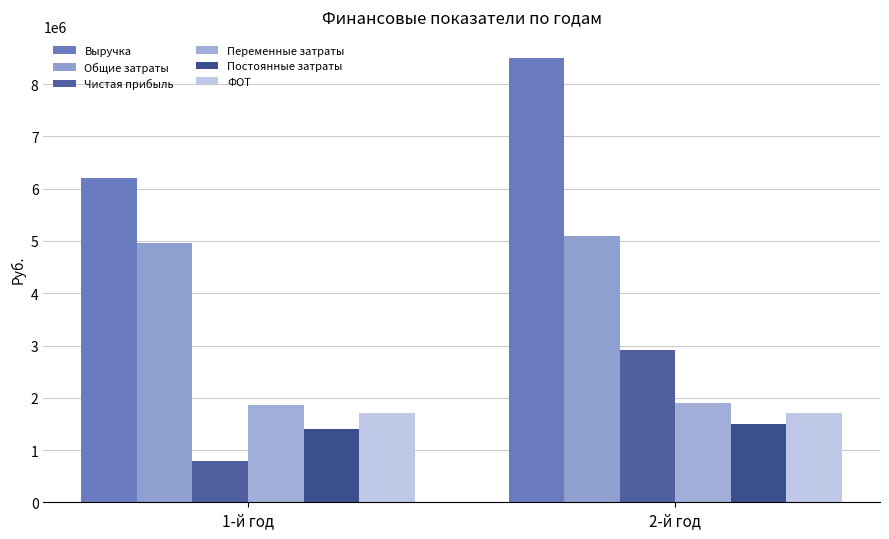

Reading left to right, extract all data points from this chart.

Выручка: 1-й год=6200000	2-й год=8500000
Общие затраты: 1-й год=4960000	2-й год=5100000
Чистая прибыль: 1-й год=796000	2-й год=2914000
Переменные затраты: 1-й год=1856000	2-й год=1896000
Постоянные затраты: 1-й год=1400000	2-й год=1500000
ФОТ: 1-й год=1704000	2-й год=1704000